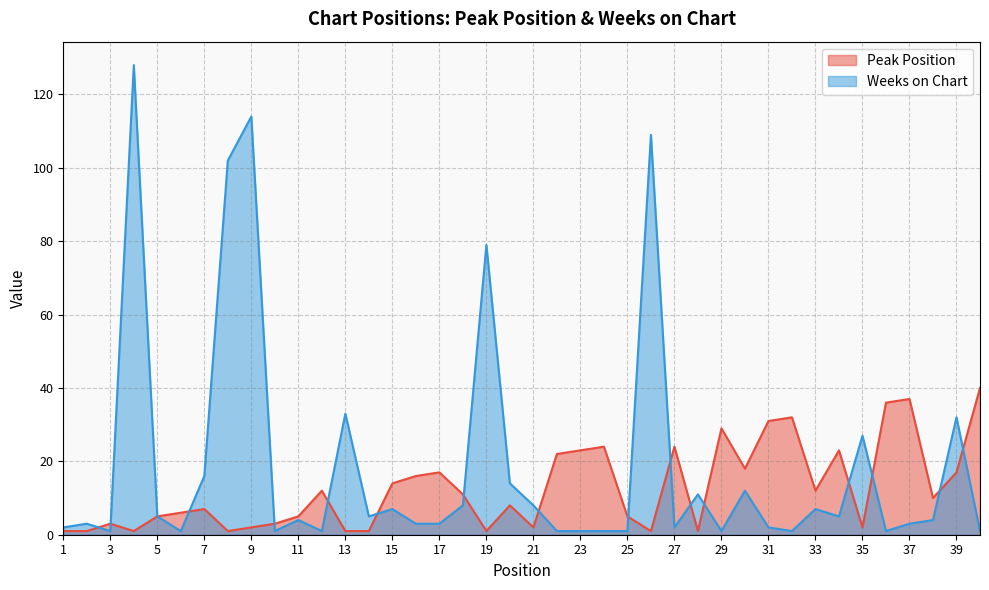

Which series has the largest total across all categories?

Weeks on Chart